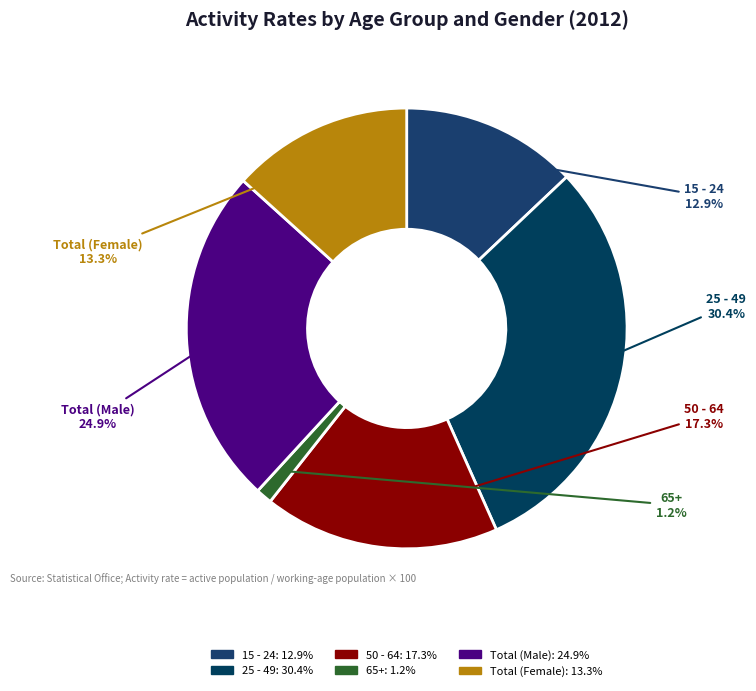

The Total (Female) slice represents 13% of the pie. True or false?

True